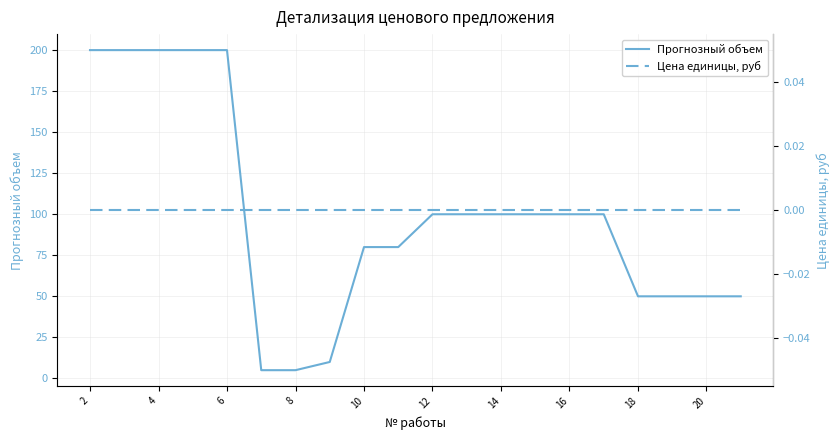

What is the difference between the second highest and second lowest values in the Прогнозный объем series?

195